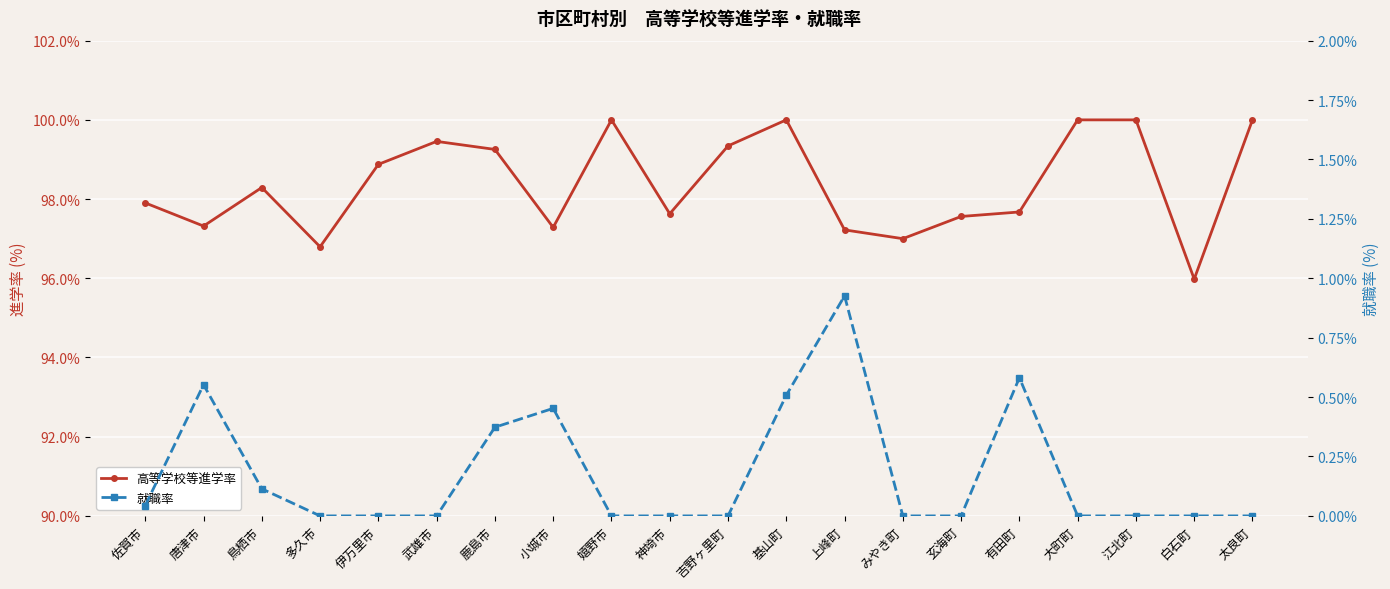

True or false: 高等学校等進学率 and 就職率 cross at least once.

False